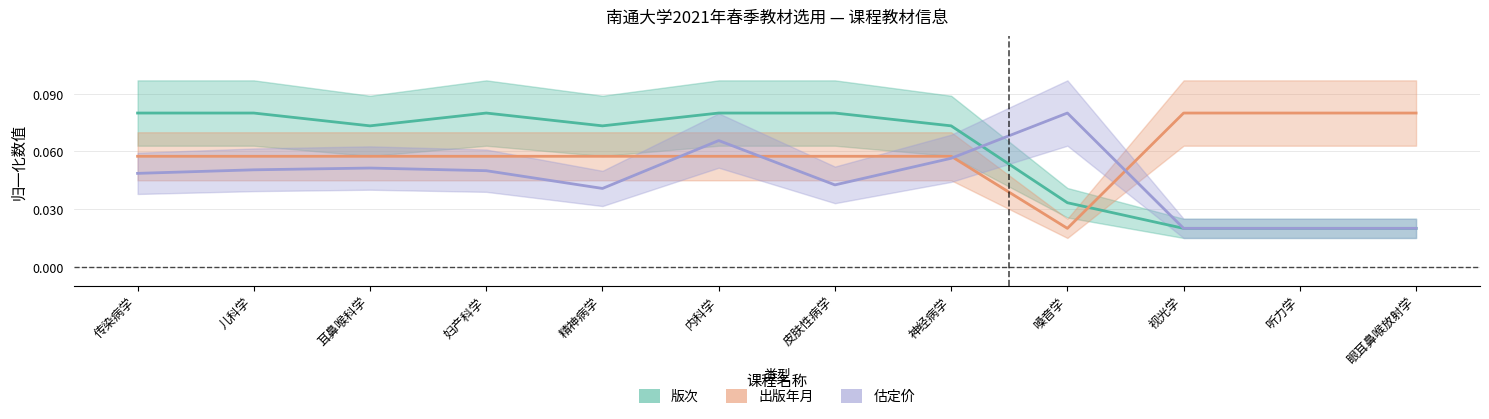

Is the value of 版次 at 精神病学 greater than the value of 估定价 at 神经病学?

Yes